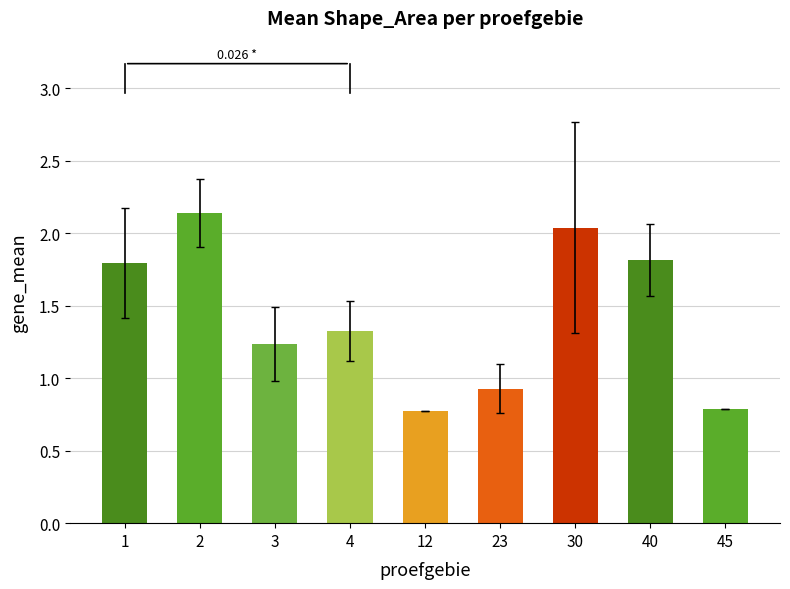

What is the difference between the maximum and minimum values?

1.4